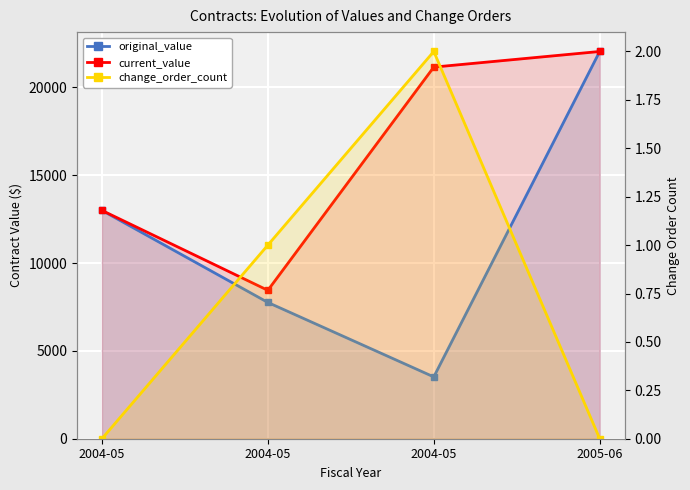

Reading left to right, extract all data points from this chart.

original_value: 13000.0	7760.0	3520.0	22050.0
current_value: 13000.0	8450.0	21160.0	22050.0
change_order_count: 0.0	1.0	2.0	0.0